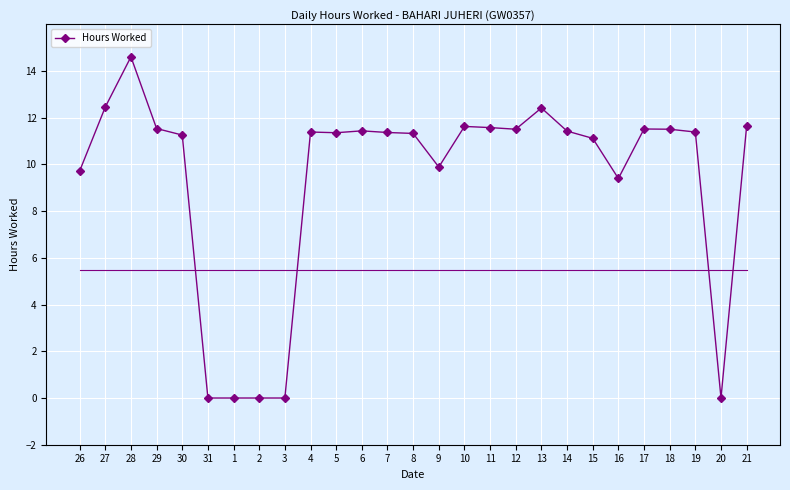

What is the sum of all values?

251.5